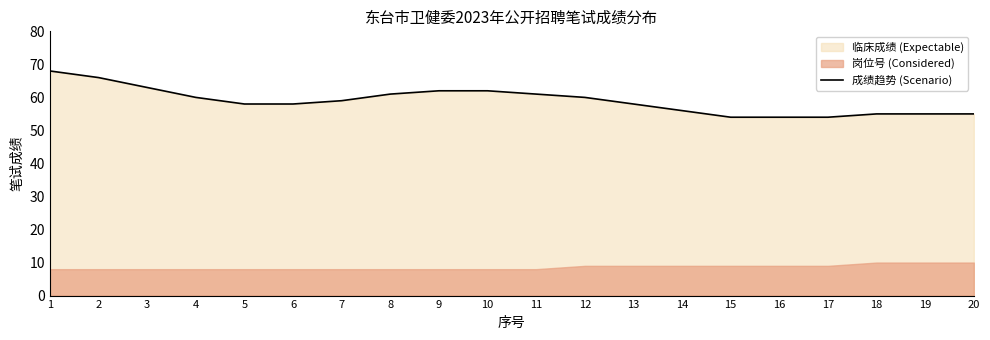

Rank the categories by value from highest to lowest.

1, 2, 3, 9, 10, 8, 11, 4, 12, 7, 5, 6, 13, 14, 18, 19, 20, 15, 16, 17